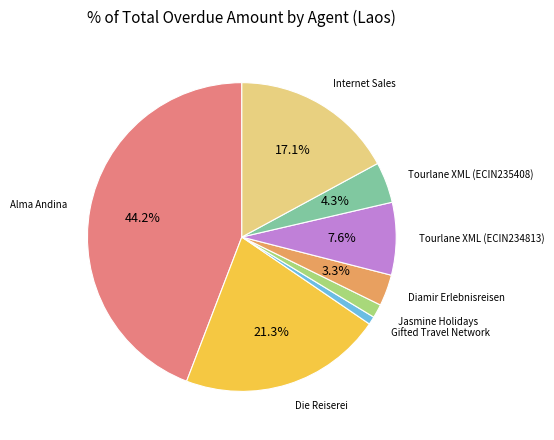

To the nearest percent, what is the difference between the largest and smallest slice percentages?

43%